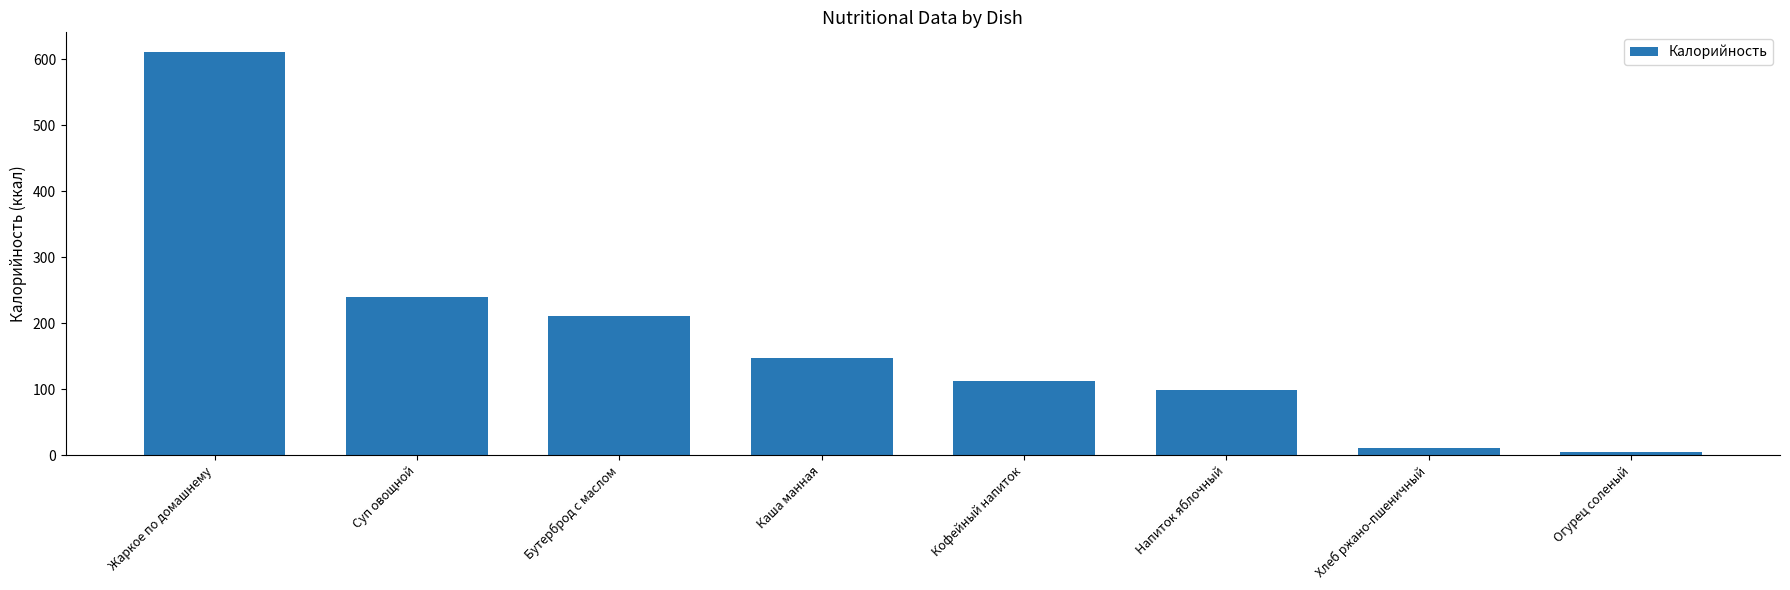

What is the change in value from Каша манная to Хлеб ржано-пшеничный?

-136.4